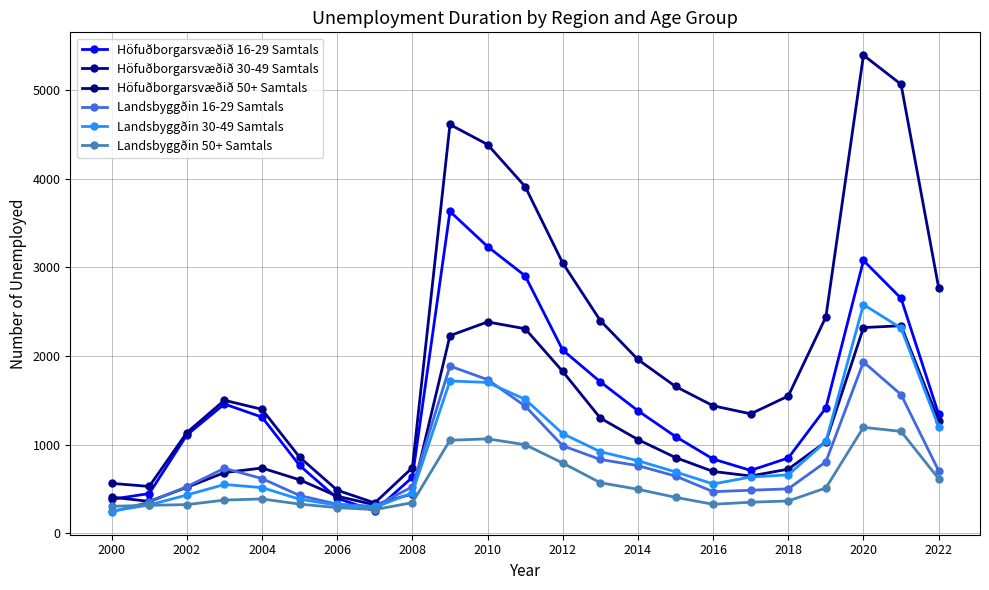

How many lines are shown in the chart?

6